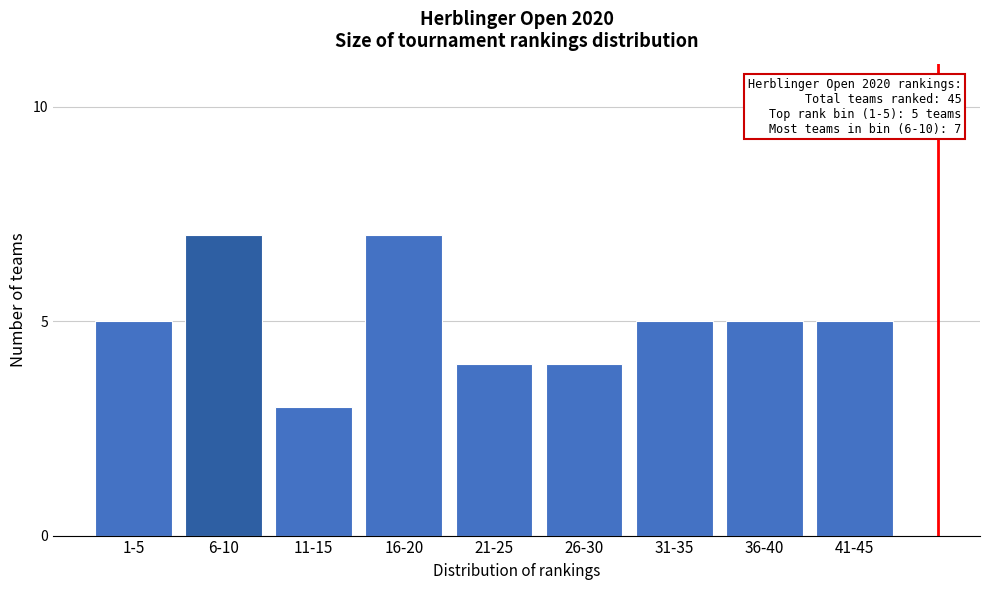

Reading right to left, transcribe all the data shown in this chart.

41-45=5	36-40=5	31-35=5	26-30=4	21-25=4	16-20=7	11-15=3	6-10=7	1-5=5